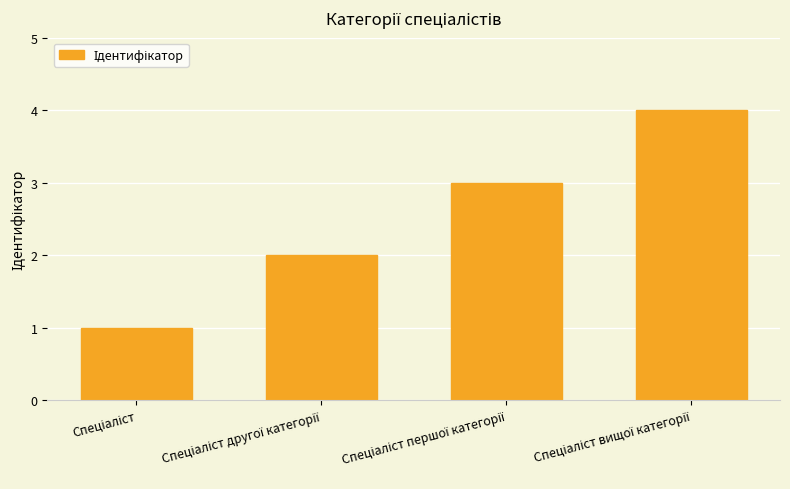

What is the maximum value shown in the chart?

4